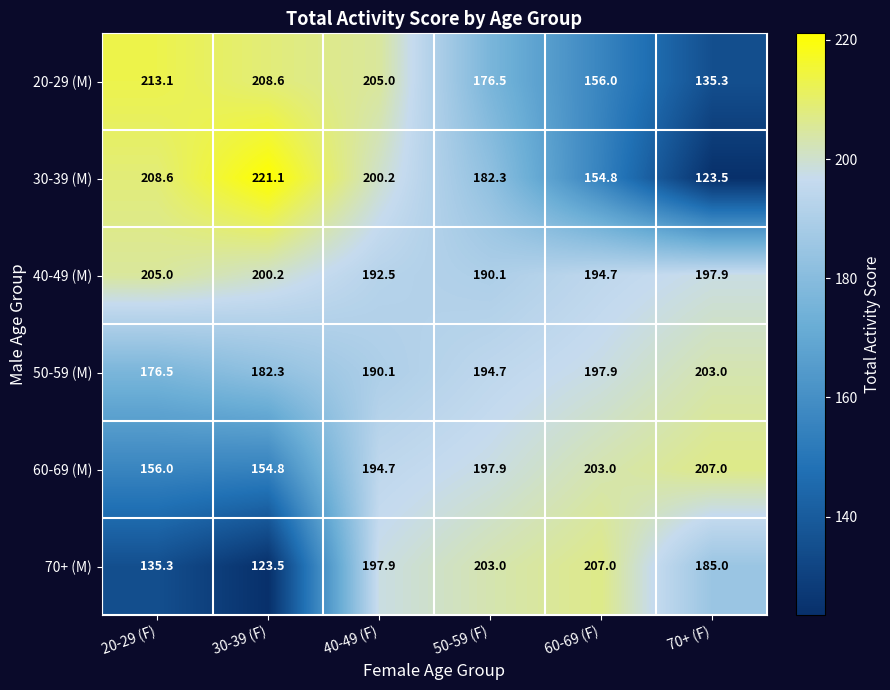

What is the difference between the highest and lowest values at 20-29 (F)?

77.8